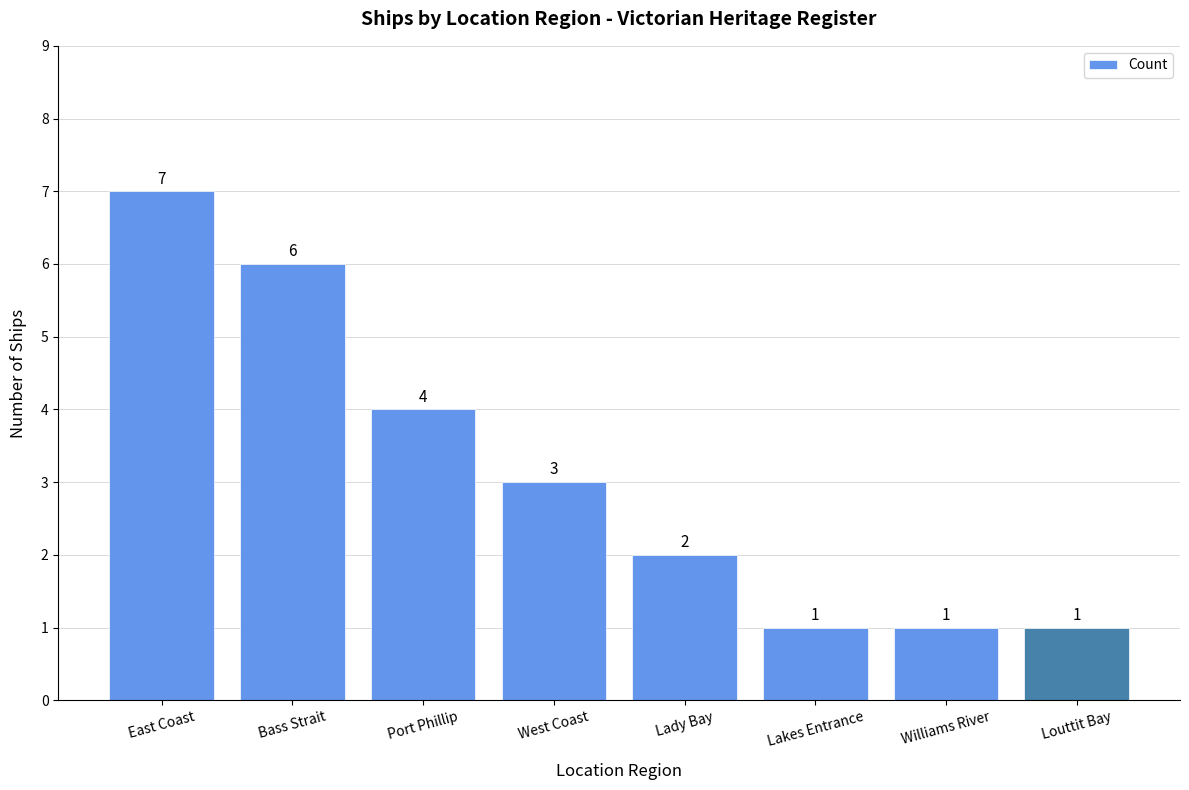

How many series are shown in this chart?

1